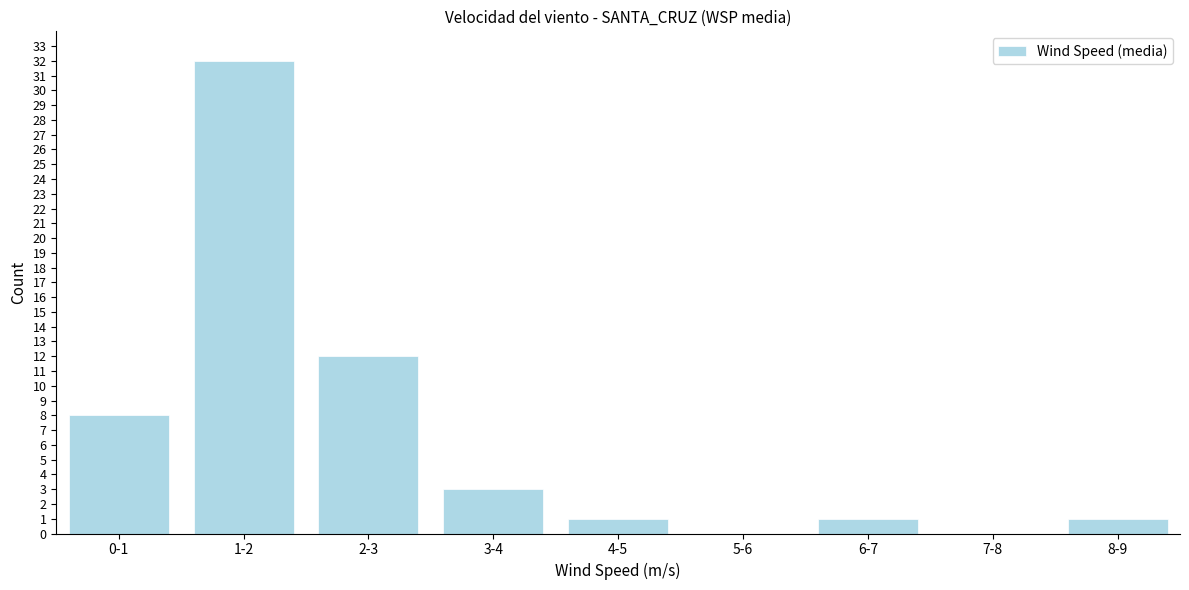

Reading left to right, what are all the values shown in this chart?

0-1=8	1-2=32	2-3=12	3-4=3	4-5=1	5-6=0	6-7=1	7-8=0	8-9=1